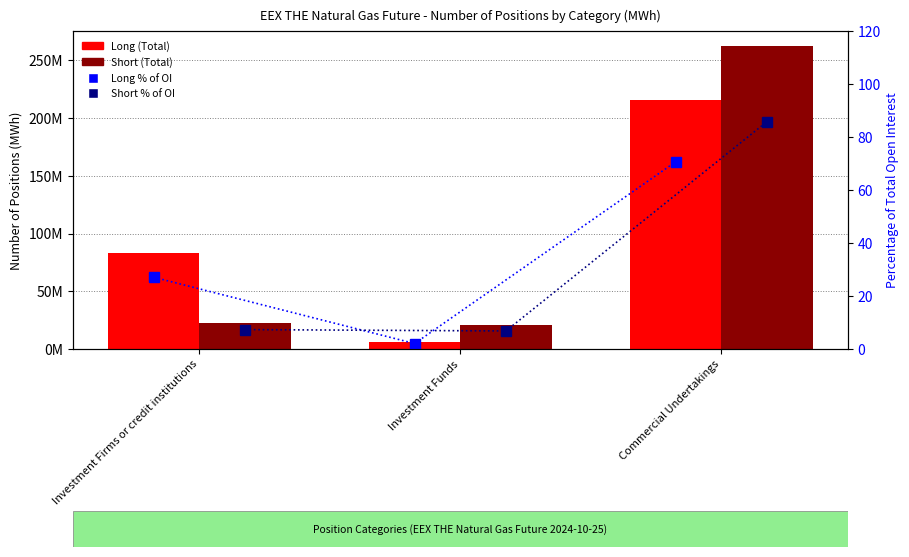

How many data points in Long (Total) are above 82850189?

1